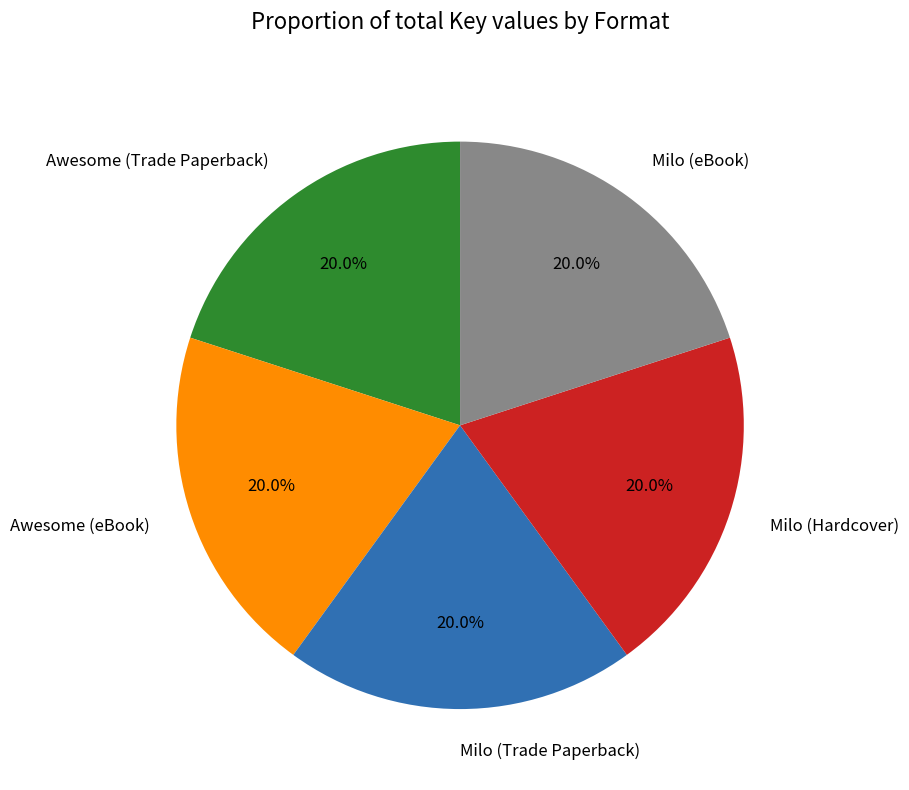

Does any single category account for the majority?

No